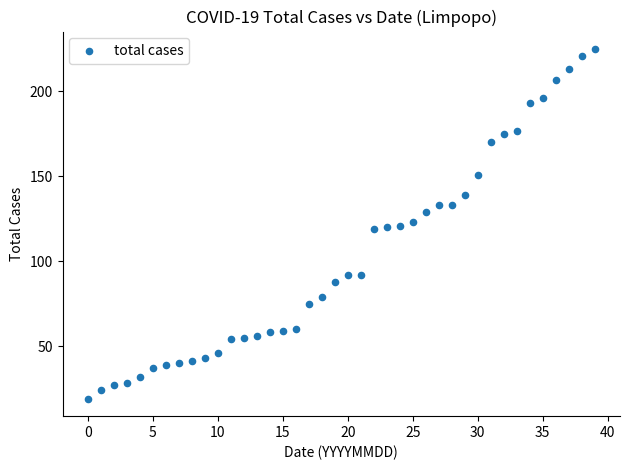

What is the range of Y values (max minus min)?

206